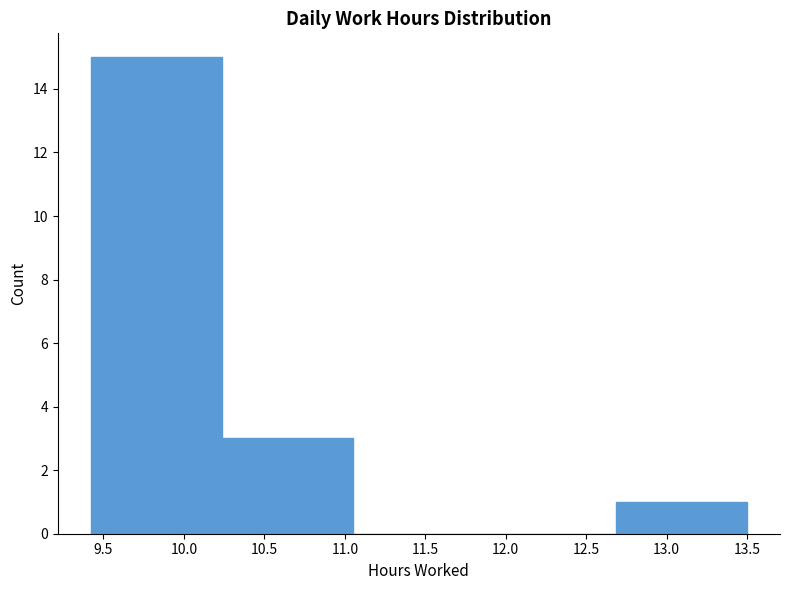

Reading left to right, list every bar in this chart as the range it spans on the x-axis followed by its height. Neither the bar edges nor the heights are printed on the chart, so give them approximately, as read against the axes.

9.40 to 10.25: 15
10.25 to 11.05: 3
11.05 to 11.85: 0
11.85 to 12.70: 0
12.70 to 13.50: 1